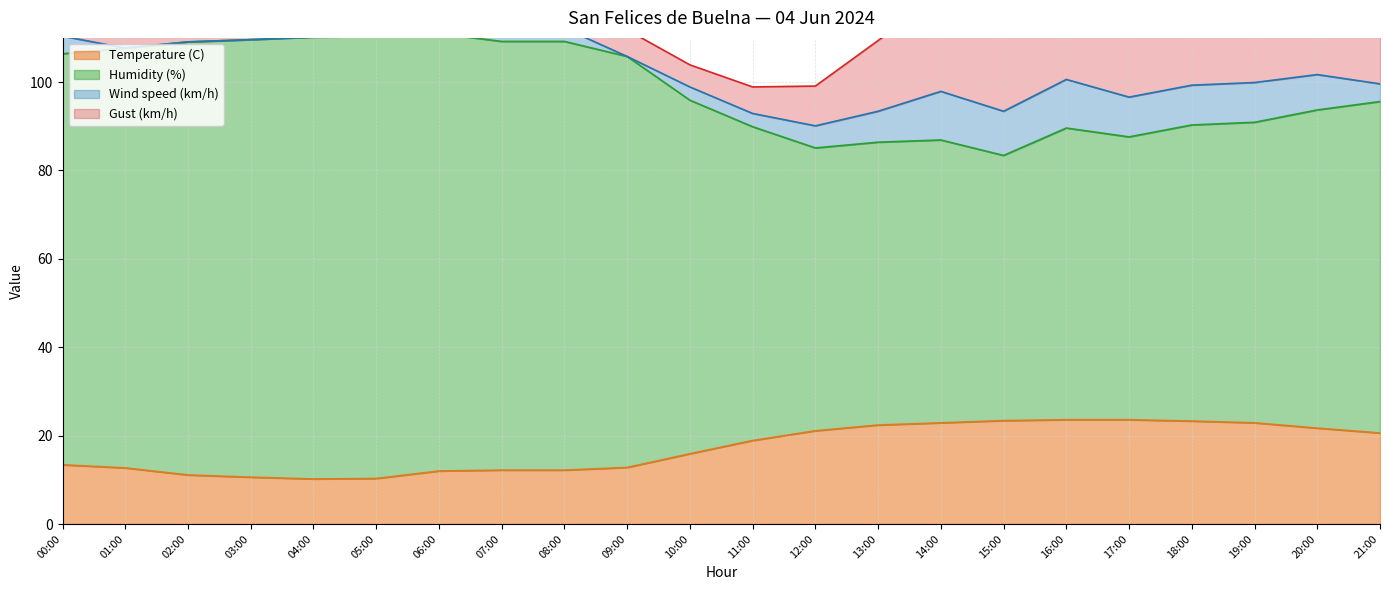

The value of Humidity (%) at 19:00 is 90.9. True or false?

True